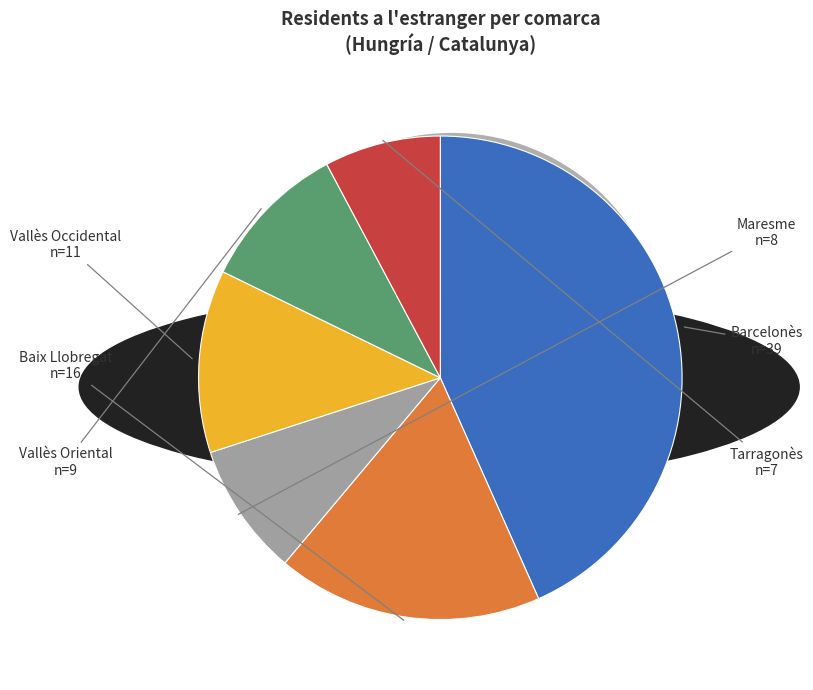

How many segments does this pie chart have?

6